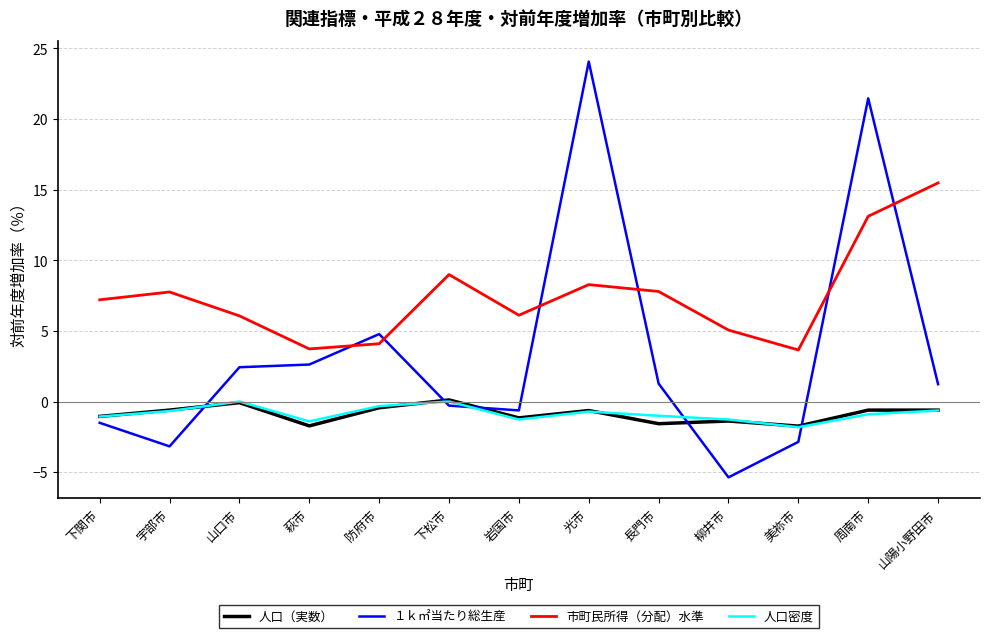

Between which two adjacent categories do １ｋ㎡当たり総生産 and 市町民所得（分配）水準 first intersect?

萩市 and 防府市